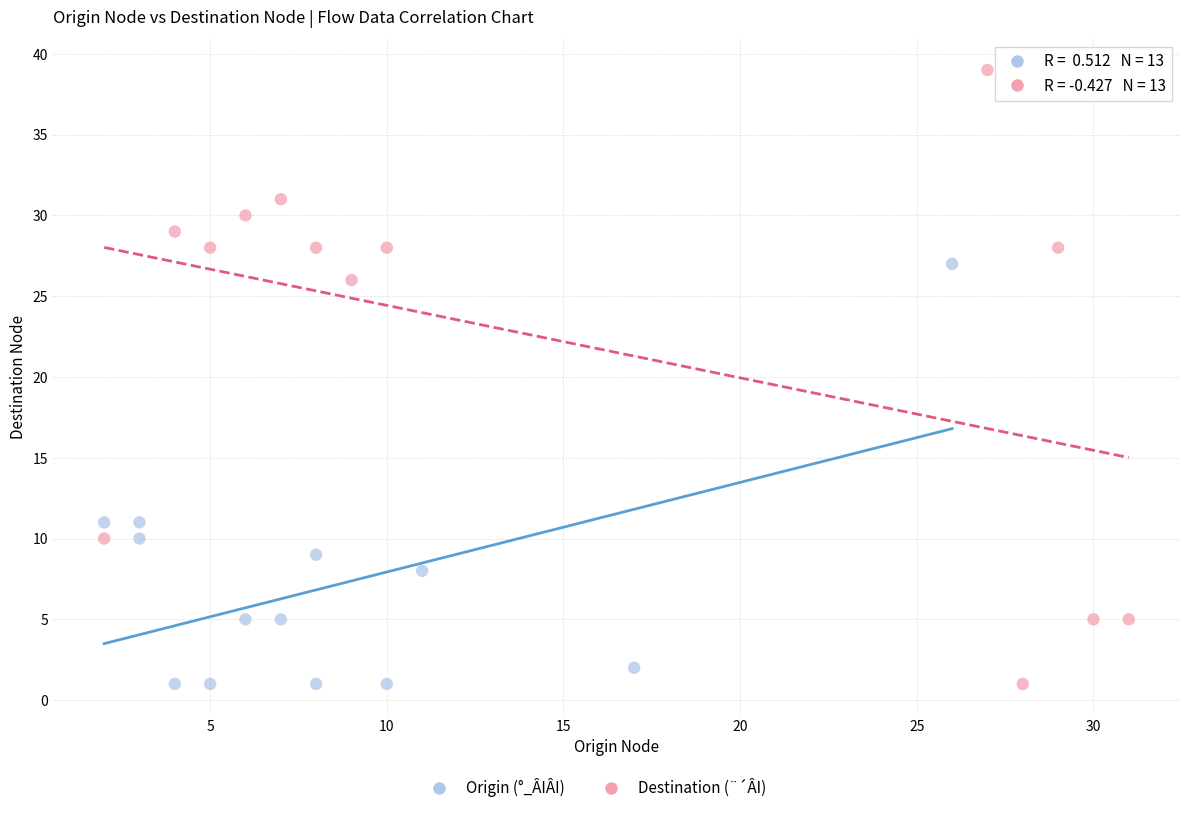

Which series has the widest spread of Y values?

Destination (¨´ÂI)